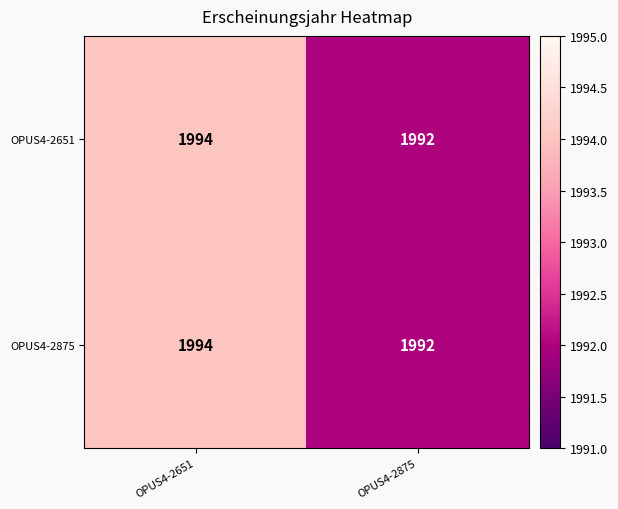

The OPUS4-2875 series shows 3116 at OPUS4-2651. True or false?

False